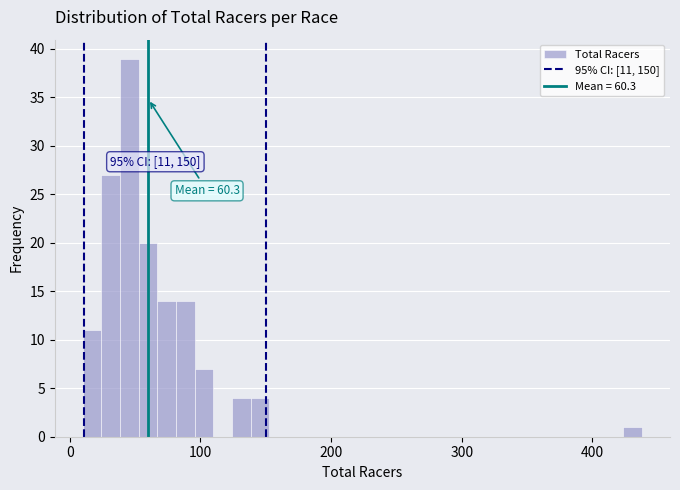

Around what value on the x-axis is the tallest bar? Give the approximate position of its centre, as read against the axis.

50